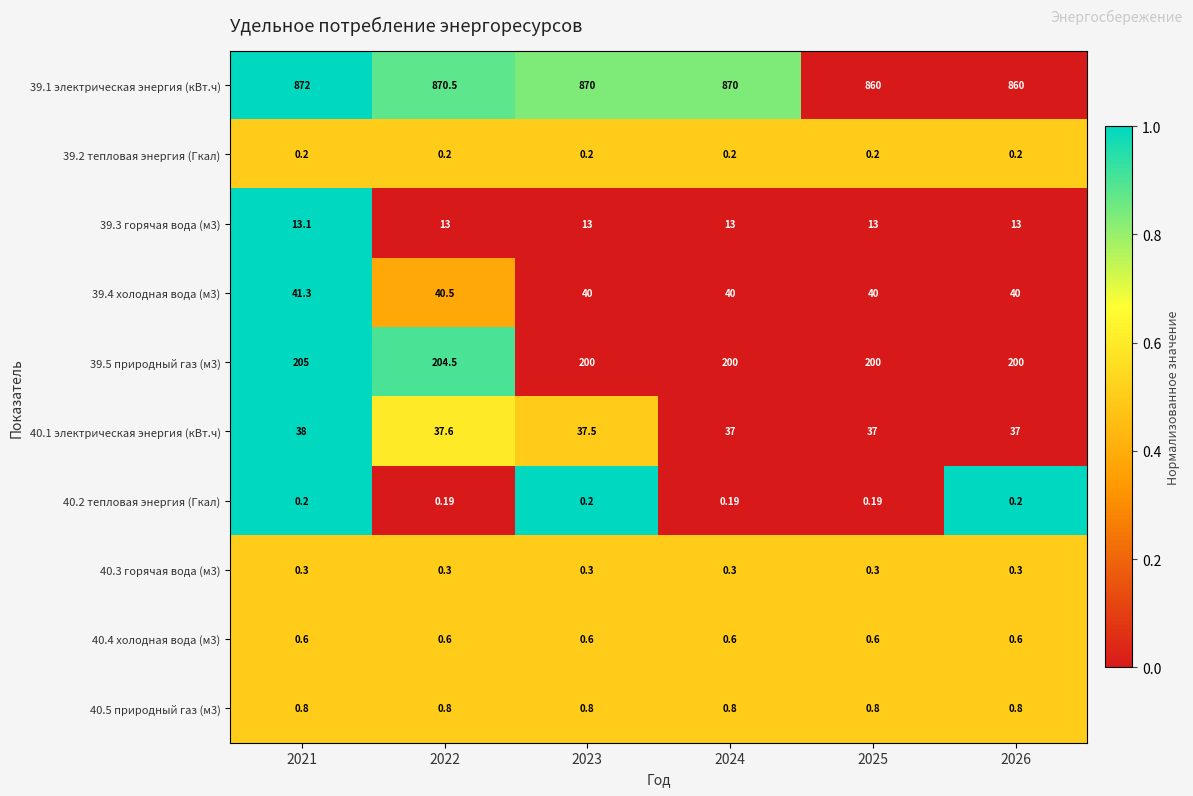

Is the value of 39.3 горячая вода (м3) at 2024 greater than the value of 40.5 природный газ (м3) at 2026?

Yes